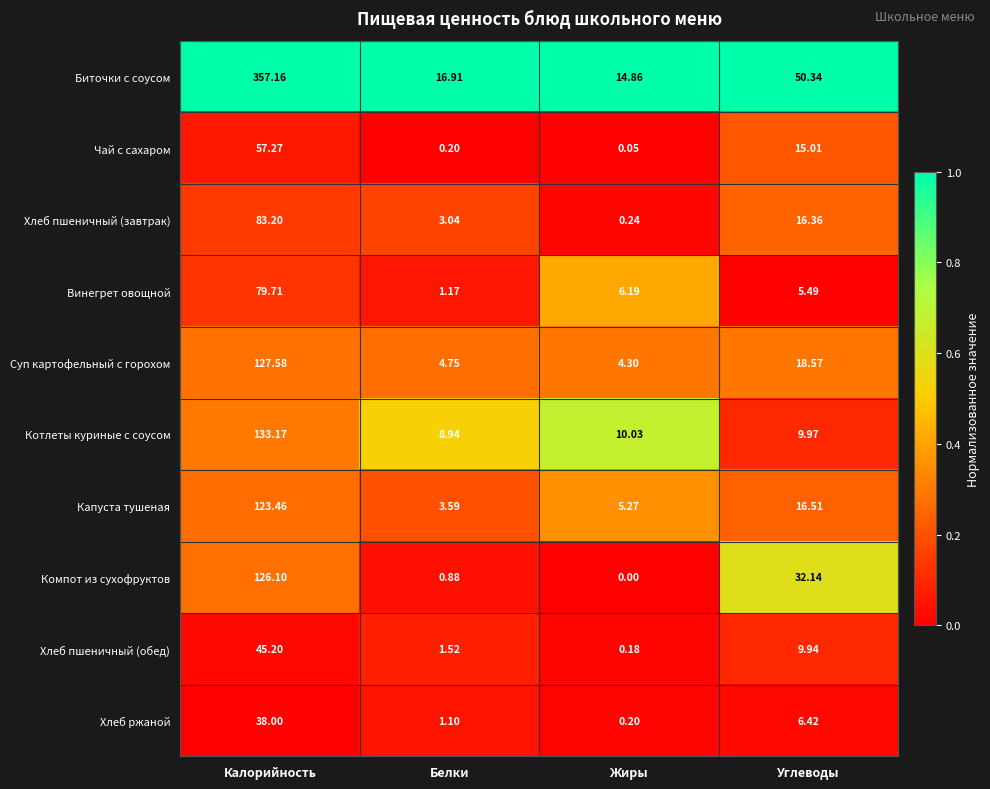

At Белки, list the series in order from largest to smallest.

Биточки с соусом, Котлеты куриные с соусом, Суп картофельный с горохом, Капуста тушеная, Хлеб пшеничный (завтрак), Хлеб пшеничный (обед), Винегрет овощной, Хлеб ржаной, Компот из сухофруктов, Чай с сахаром